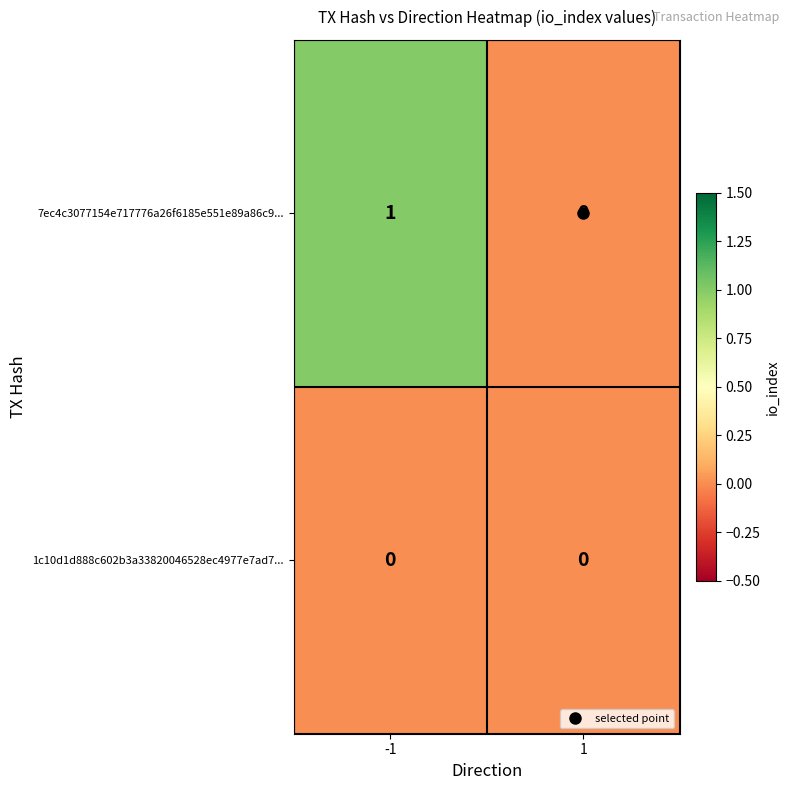

Which series has the largest range (max minus min)?

7ec4c3077154e717776a26f6185e551e89a86c9...